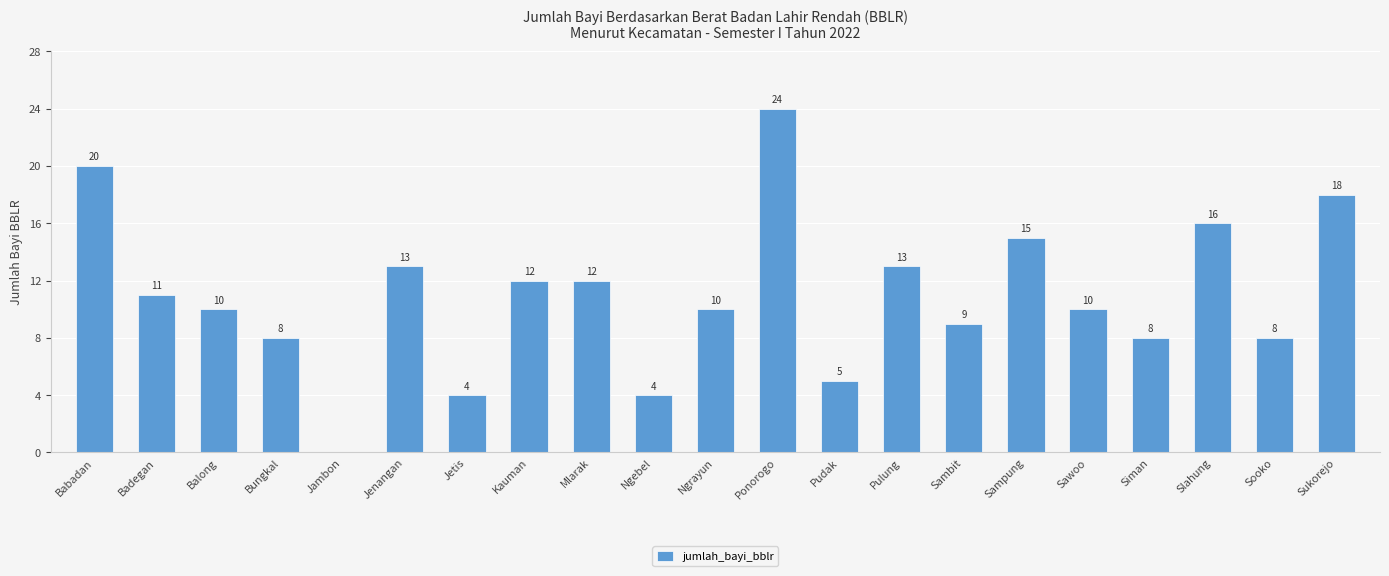

Reading left to right, list all the values displayed in this chart.

20	11	10	8	0	13	4	12	12	4	10	24	5	13	9	15	10	8	16	8	18